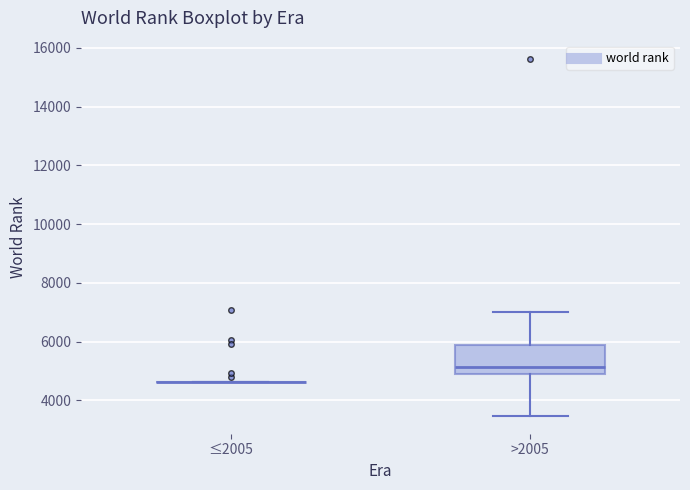

Comparing the boxes themselves (not the whiskers), which one is the tallest?

>2005